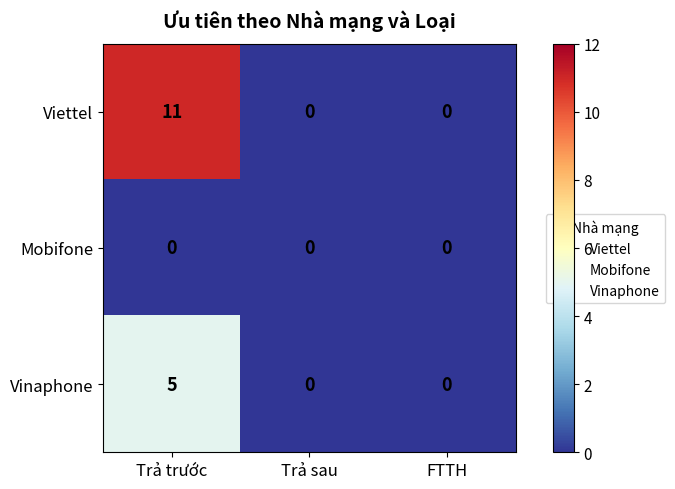

Reading right to left, transcribe all the data shown in this chart.

Viettel: 0	0	11
Mobifone: 0	0	0
Vinaphone: 0	0	5